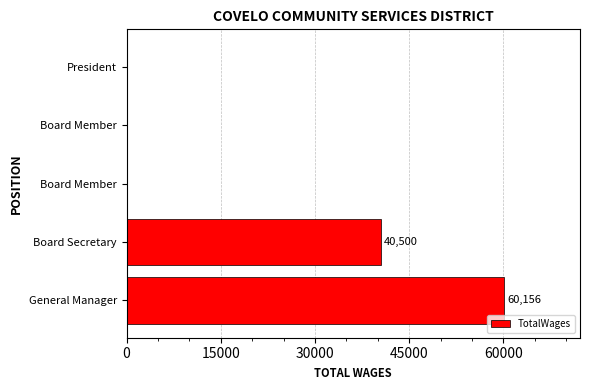

What is the greatest value displayed?

60156